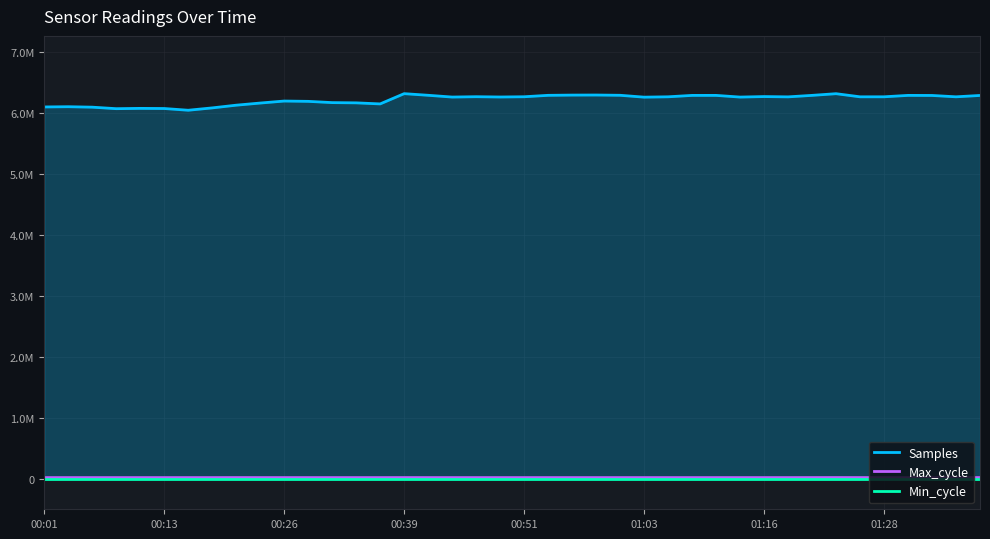

True or false: Samples and Min_cycle intersect in this chart.

False